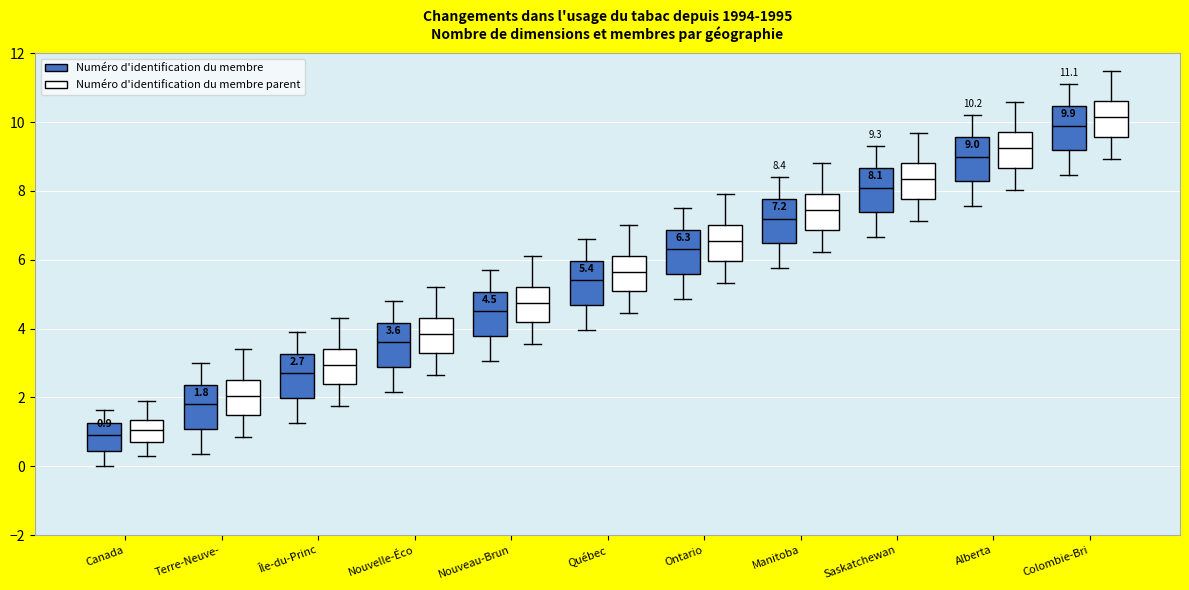

Which box has the highest median line?

Colombie-Bri (Numéro d'identification du membre parent)